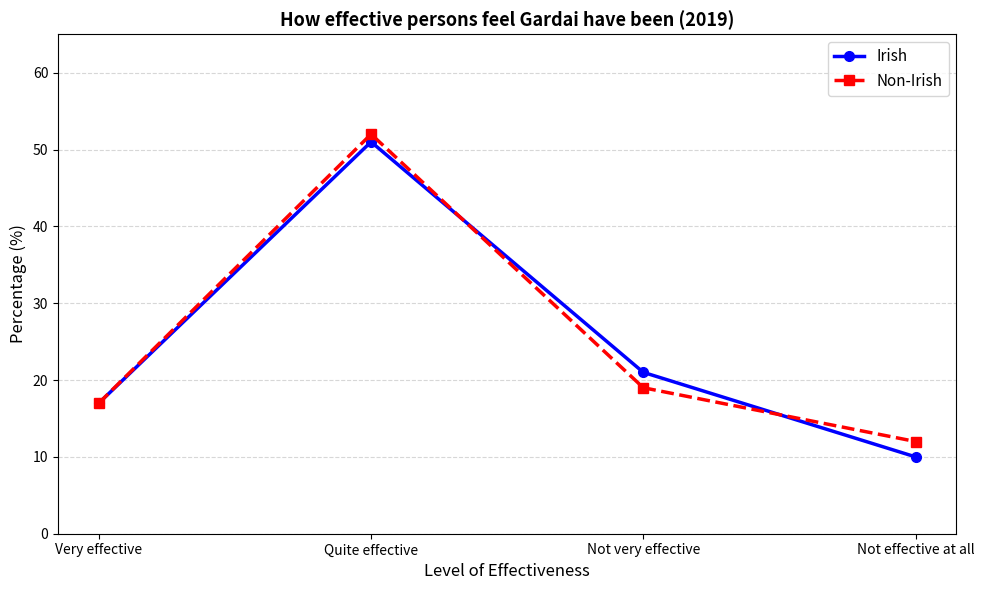

True or false: Irish and Non-Irish cross at least once.

True